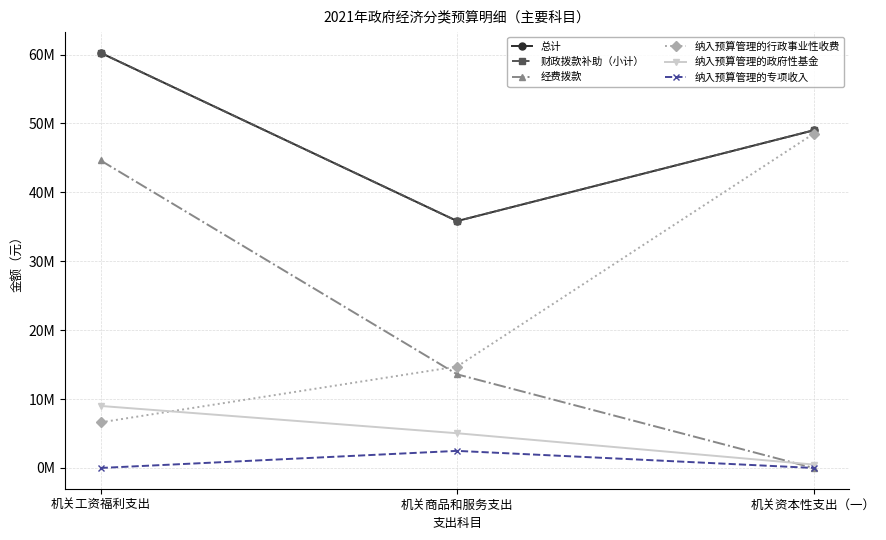

List the labels in order of 经费拨款 value, largest first.

机关工资福利支出, 机关商品和服务支出, 机关资本性支出（一）